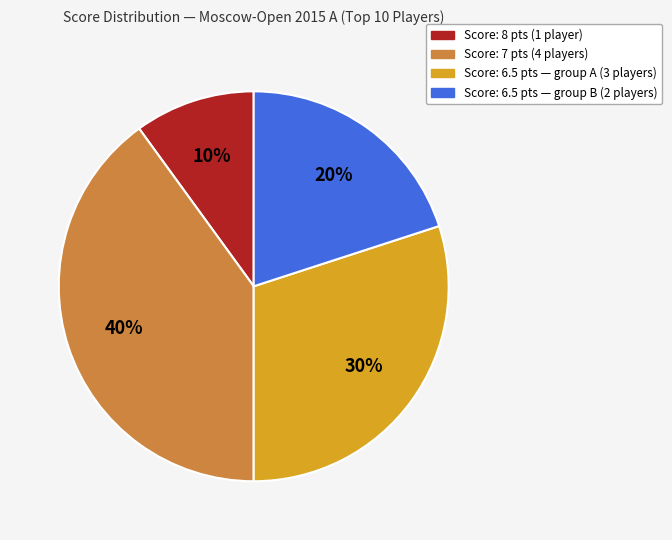

To the nearest percent, what is the average slice percentage?

25%